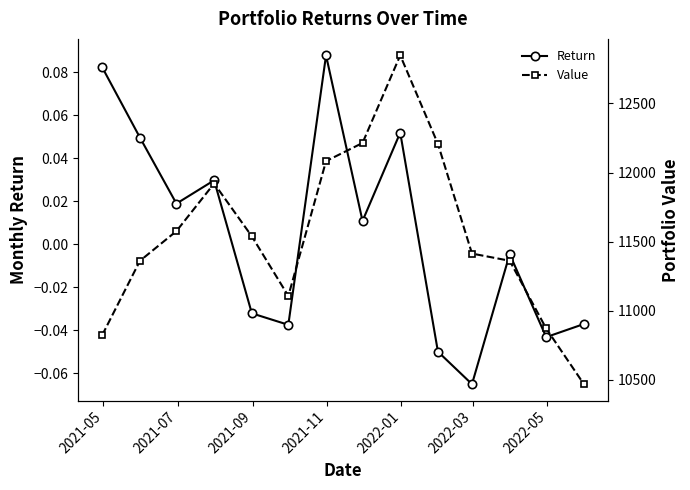

In Return, how many points are higher than both neighbors (excluding endpoints)?

4